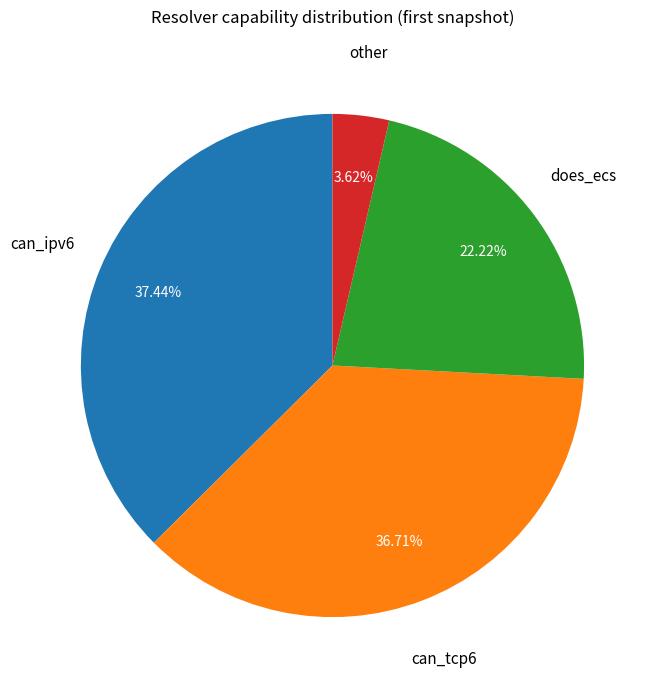

Is there any slice that represents more than half of the pie?

No